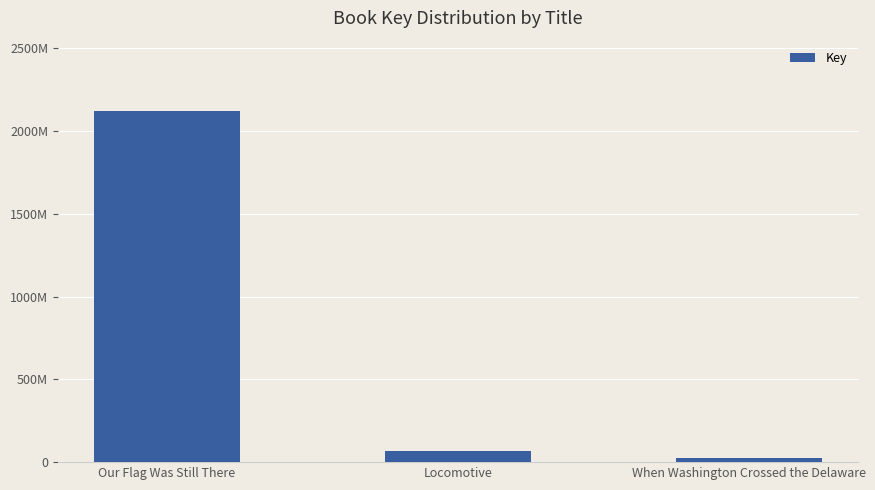

What position from the left is When Washington Crossed the Delaware?

3